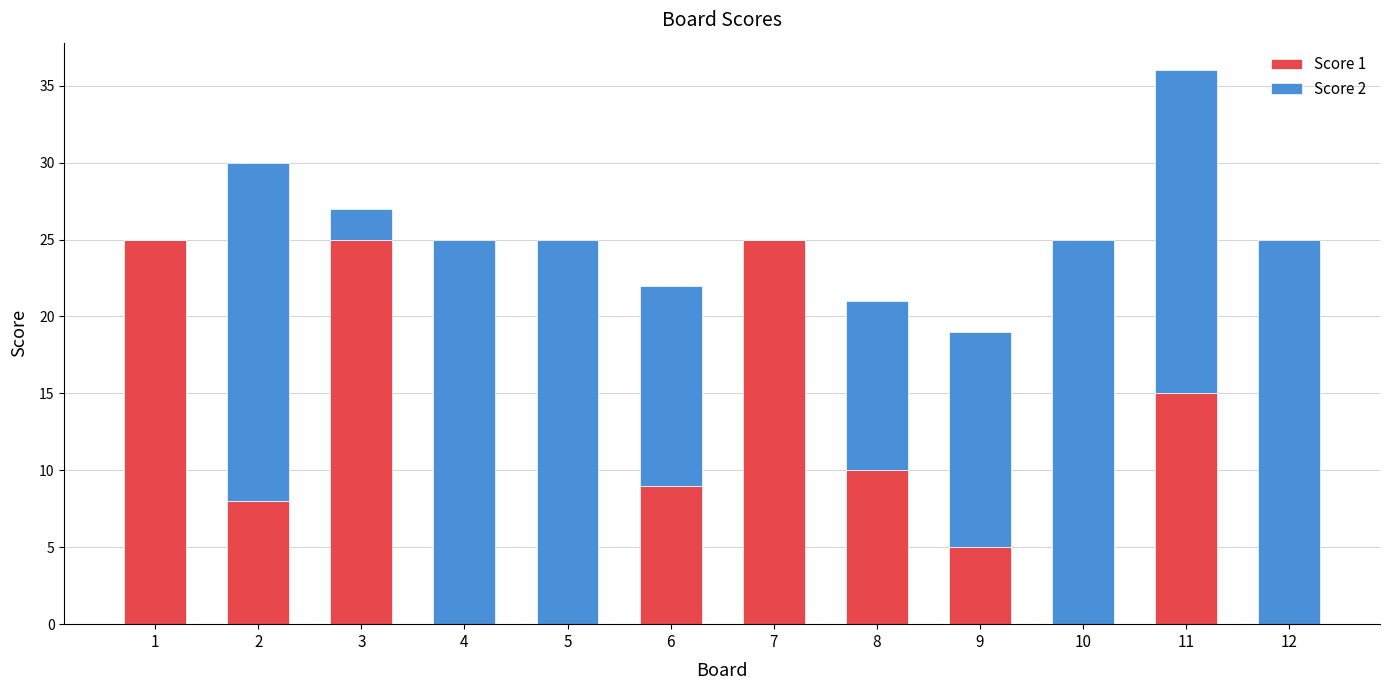

How many distinct data groups are displayed?

2